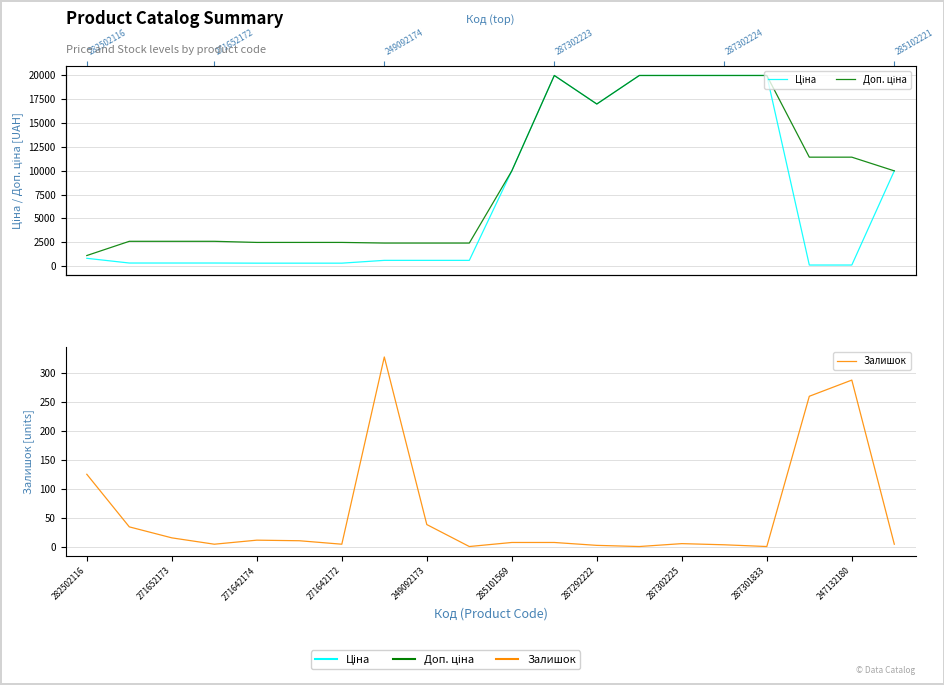

What position from the left is 282502116?

1